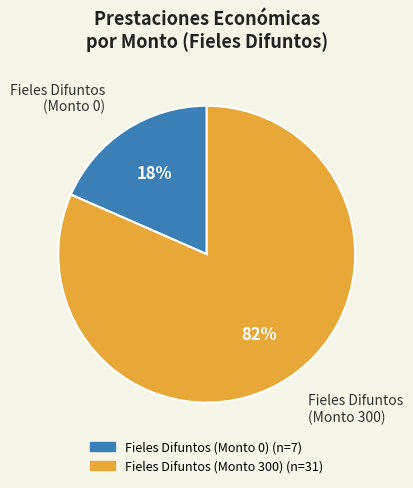

To the nearest percent, what is the average slice percentage?

50%